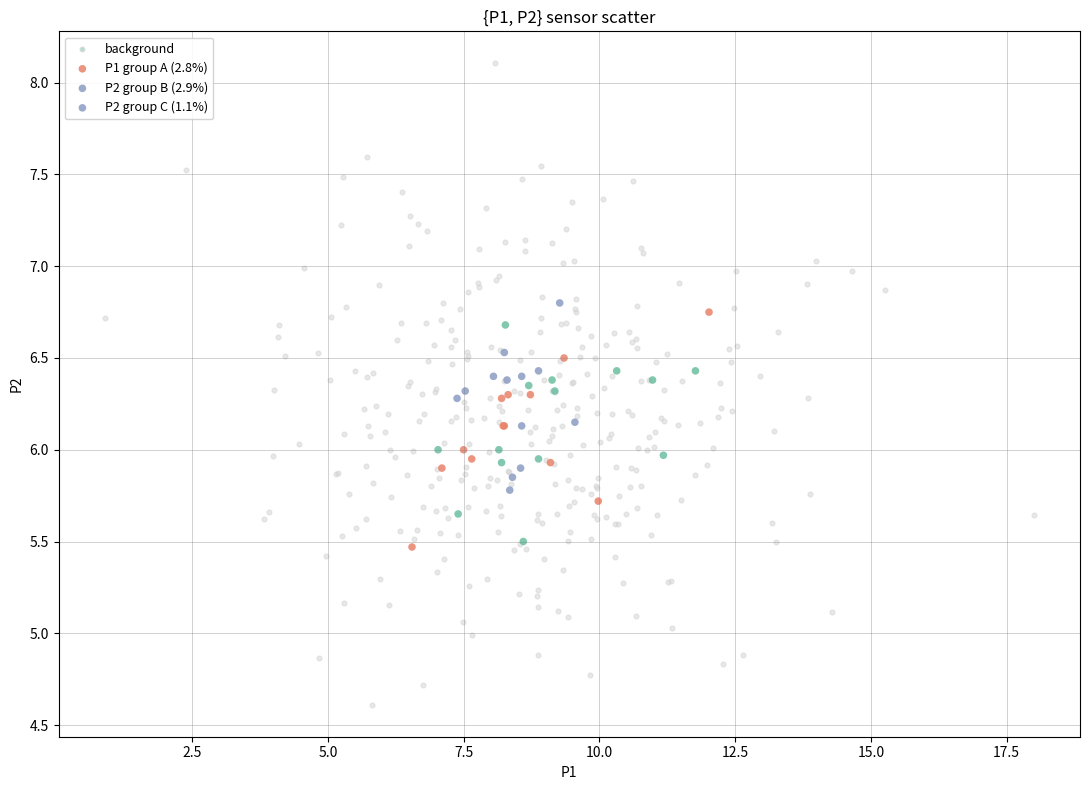

Which series has the widest spread of Y values?

background